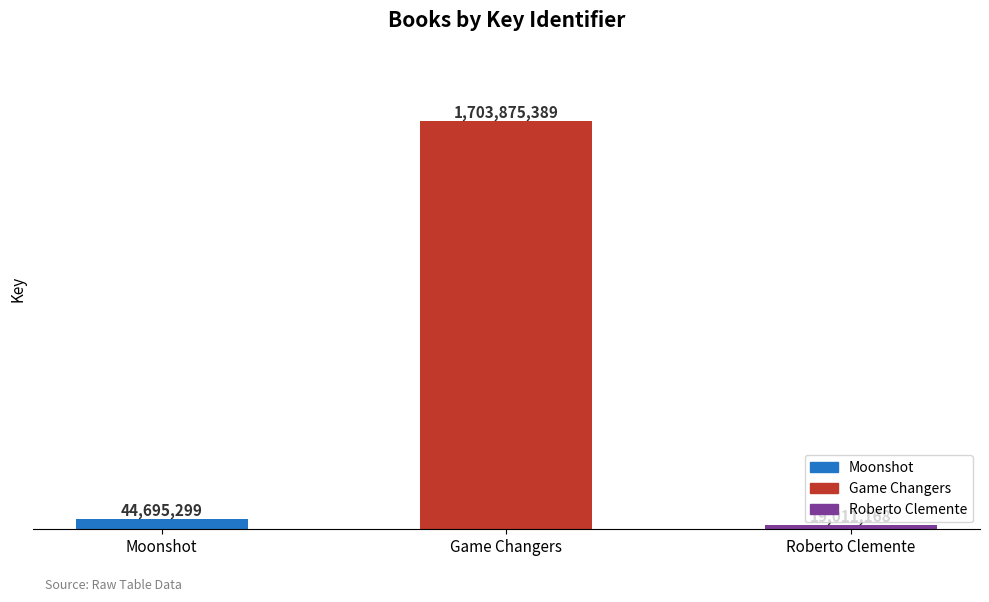

What is the change in value from Moonshot to Game Changers?

+1659180090